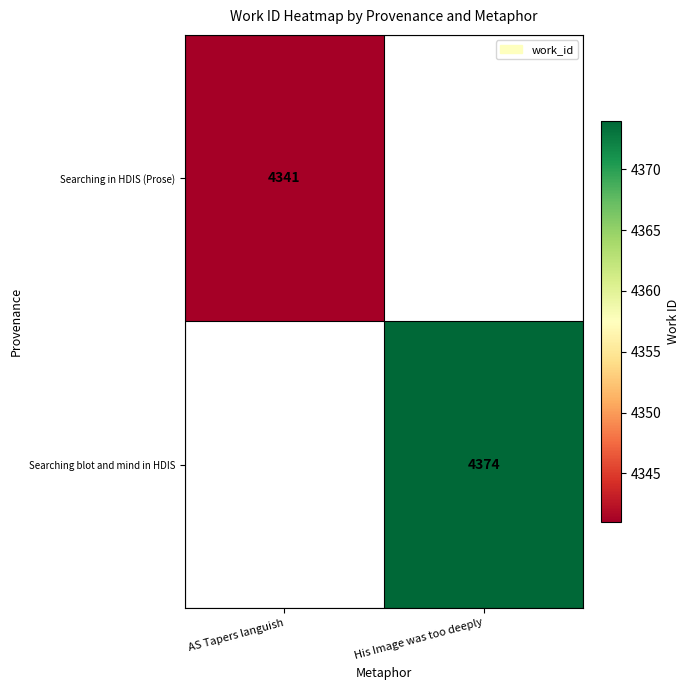

Is it true that Searching in HDIS (Prose) equals 2731 at AS Tapers languish?

False